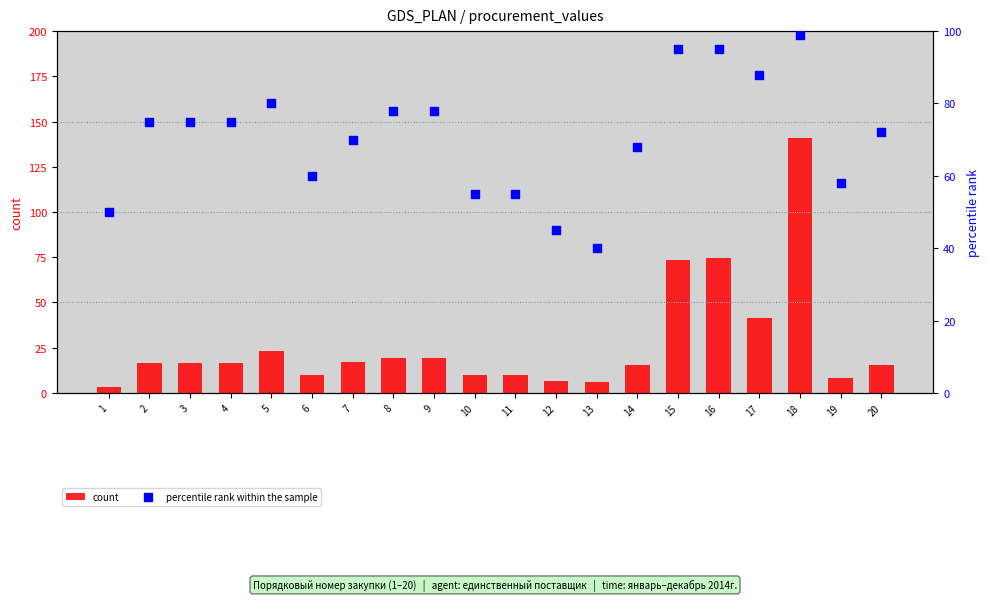

At how many categories does at least one series exceed 11?

20